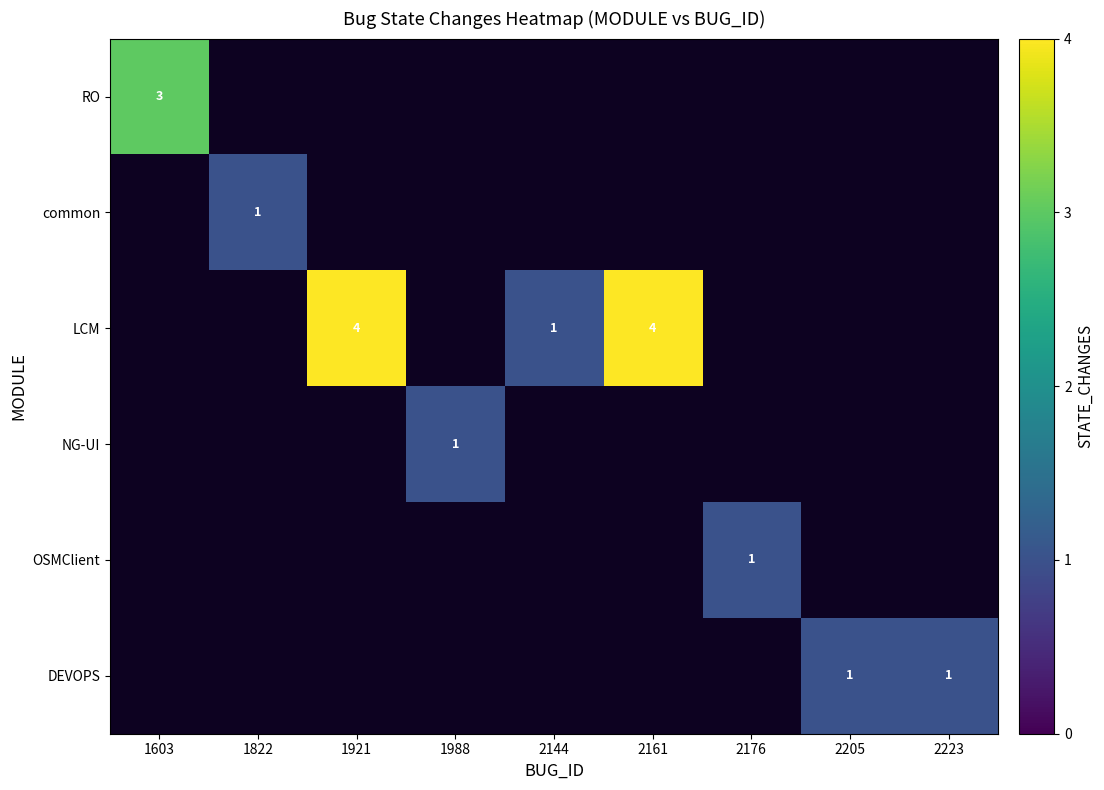

True or false: DEVOPS has a value of 1 at 2223.

True